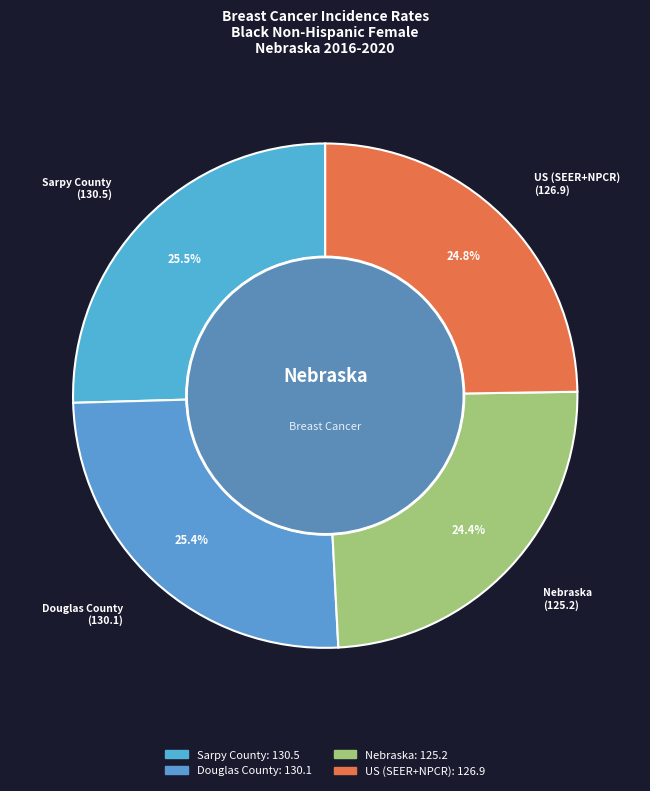

Count the number of slices in the pie.

4